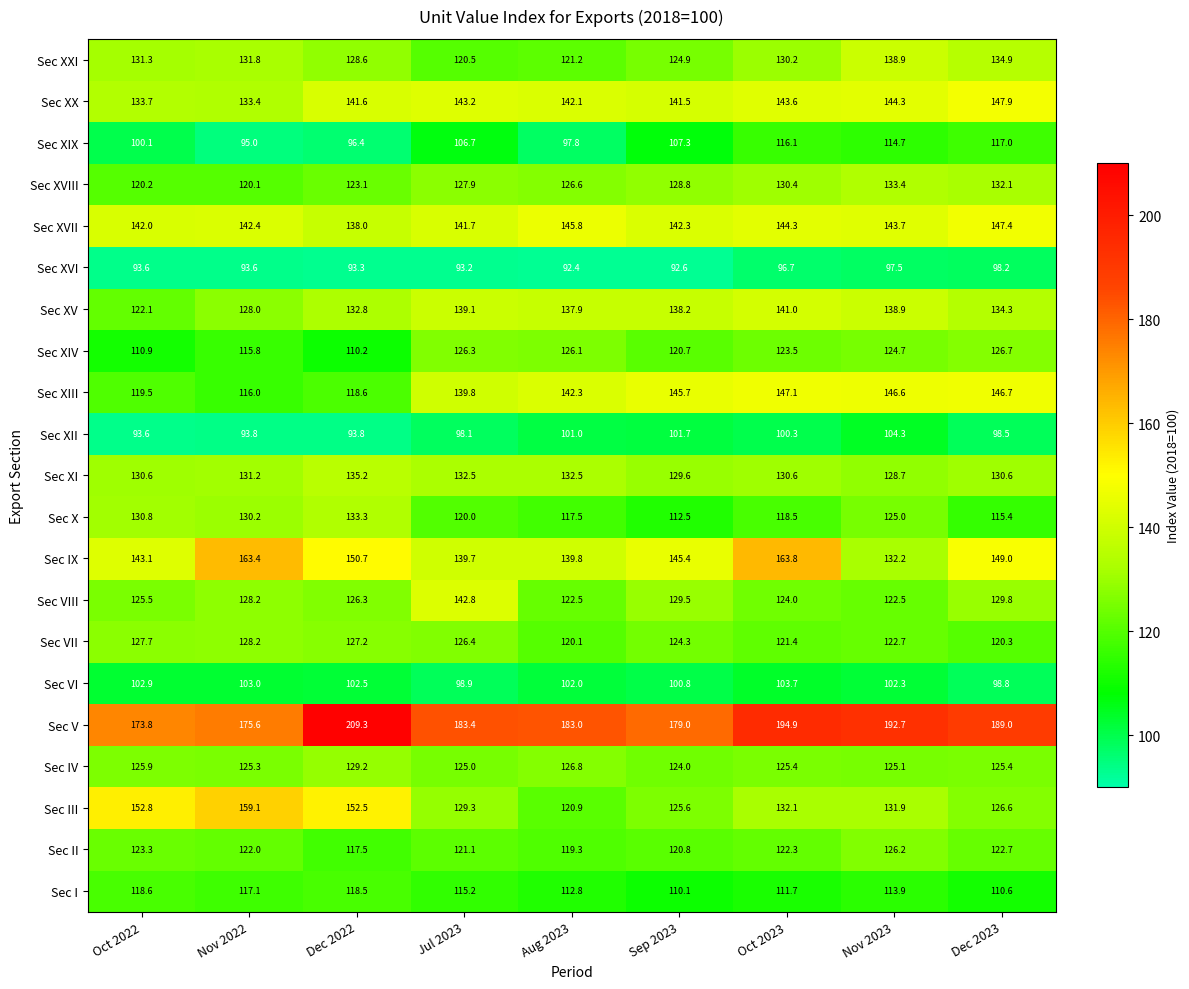

Where is Sec XXI nearest to the value 129?

Dec 2022